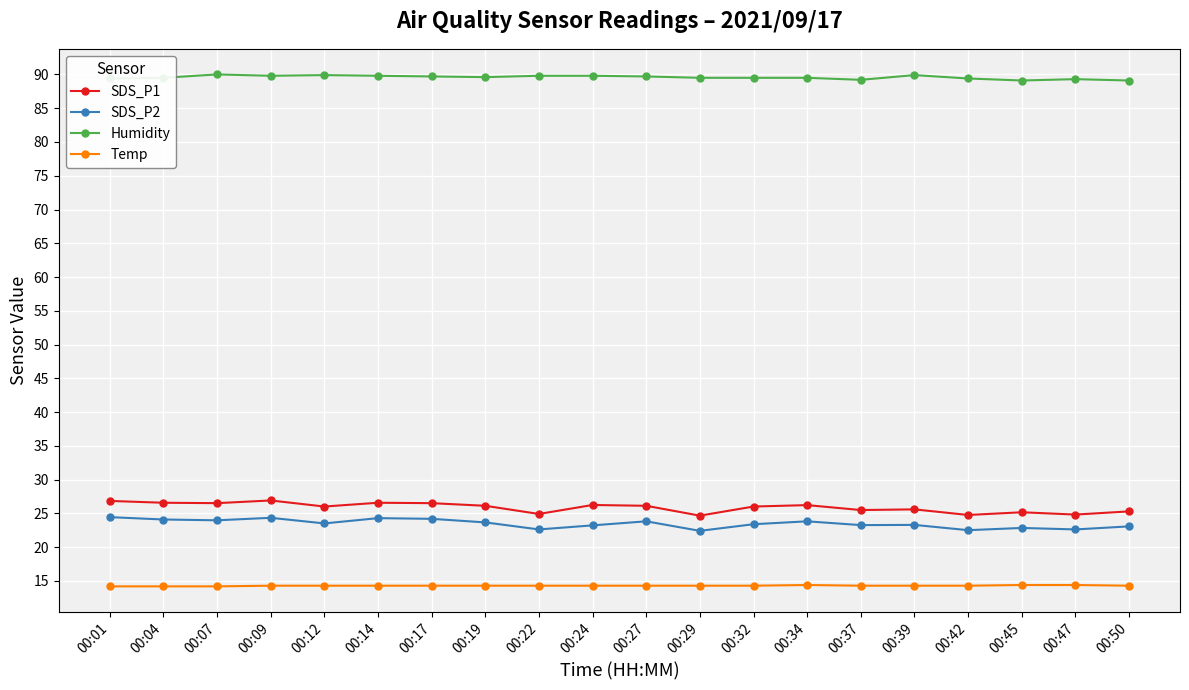

What is the value of the SDS_P2 point at the 13th from the left?

23.4